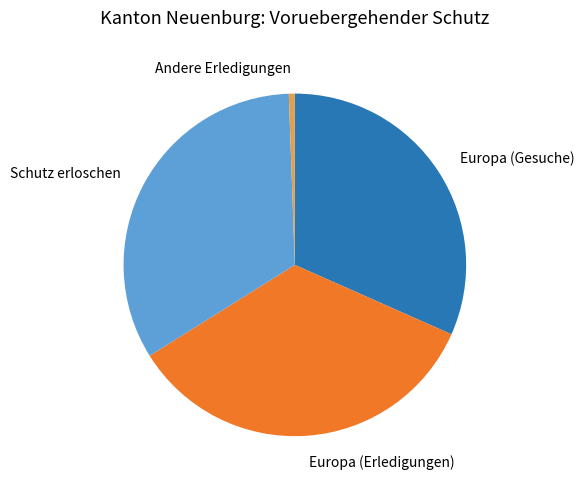

Is it true that Europa (Erledigungen) is 44% of the pie?

False